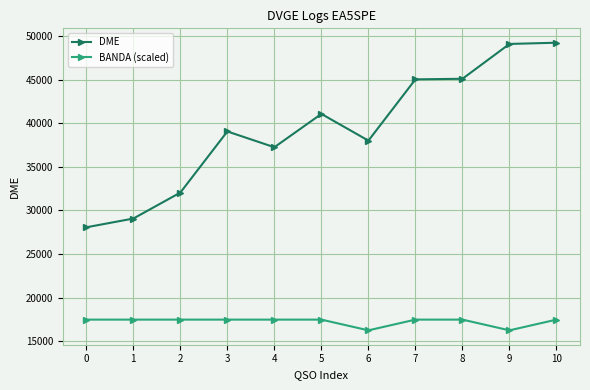

Is this an area chart (filled region under the line)?

No